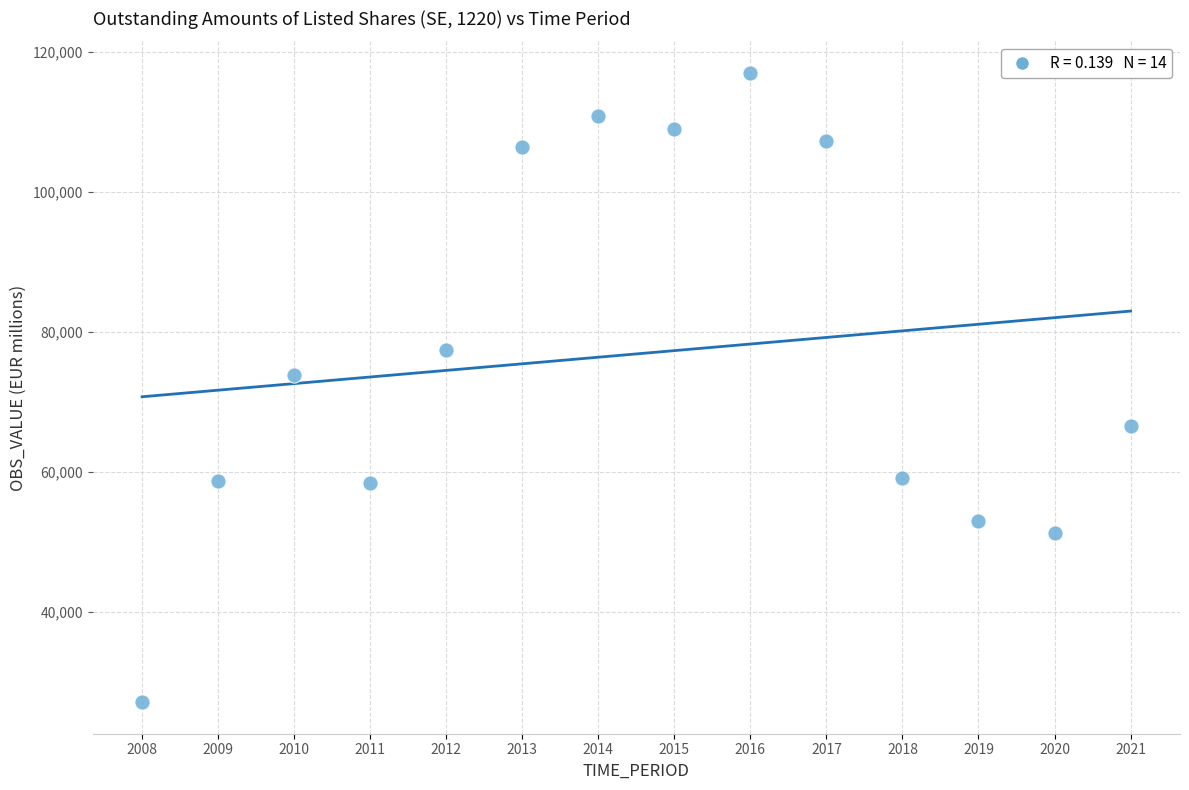

What Y value in the scatter plot is closest to 71997?

73825.5